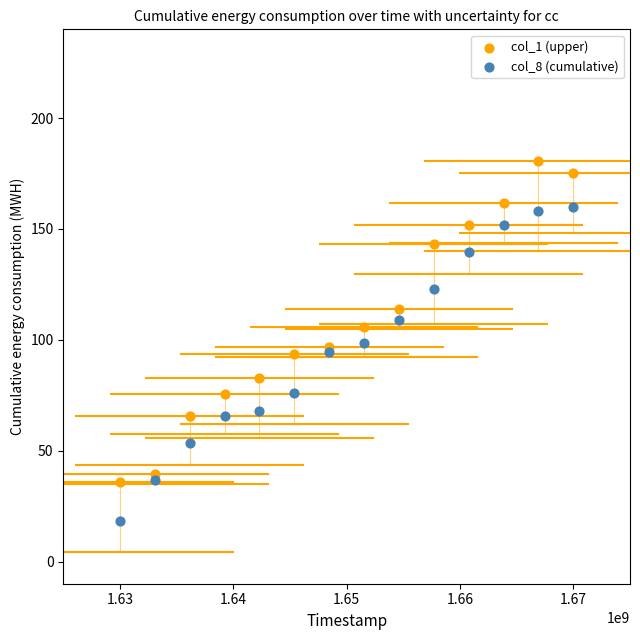

Across all data points, what is the range of Y values (max minus min)?

162.0